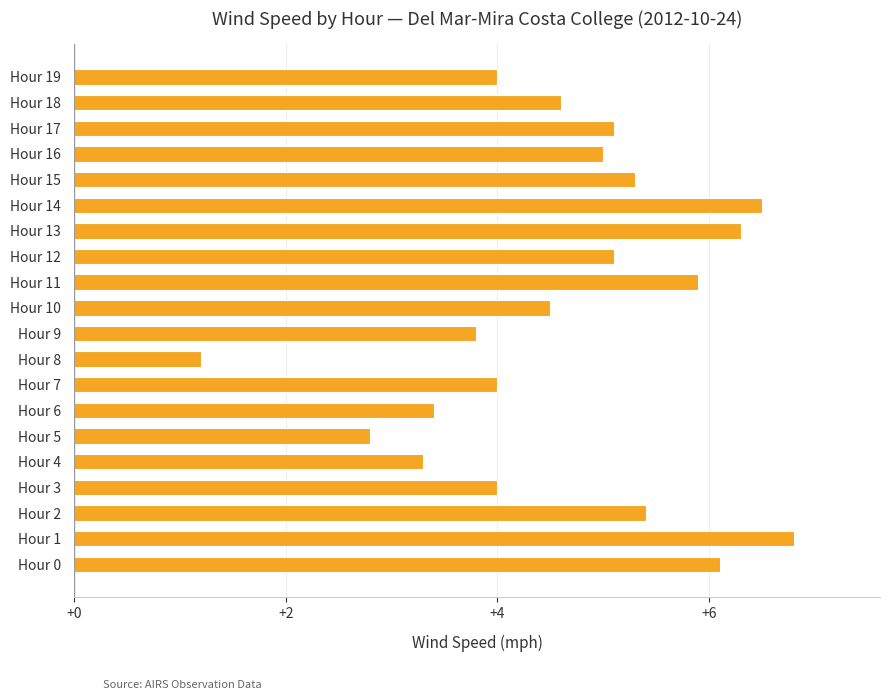

What is the change in value from Hour 10 to Hour 15?

+0.8